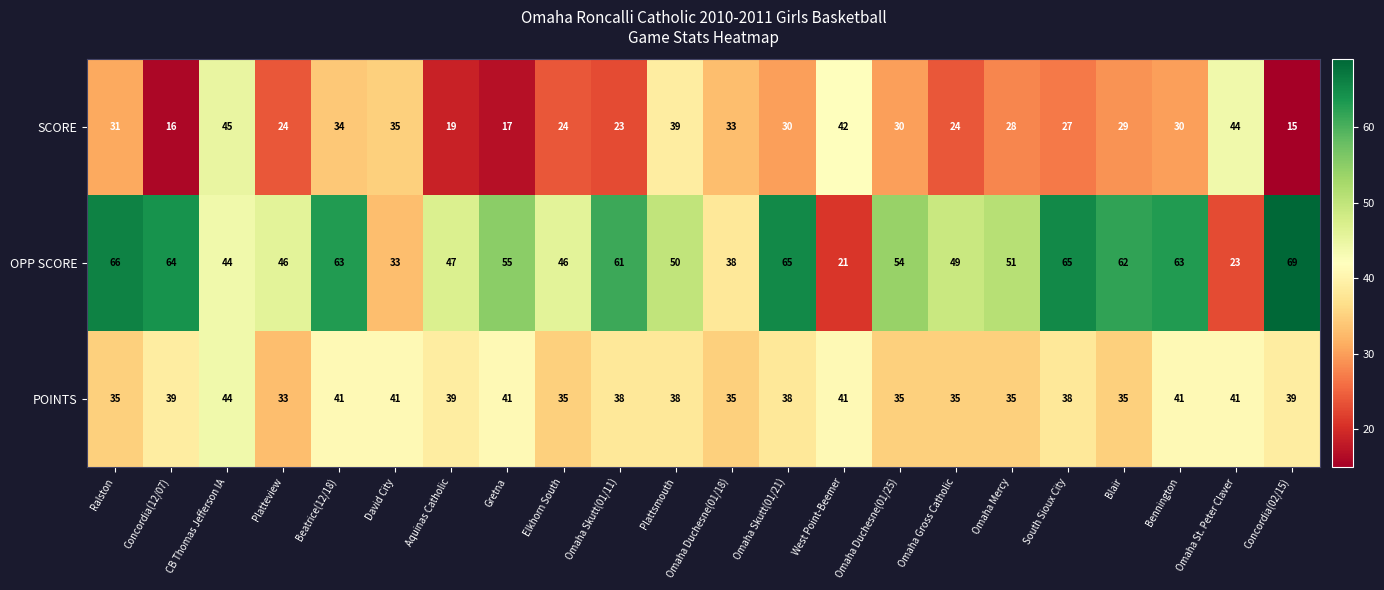

Between Omaha Mercy and Concordia(02/15), which series saw the biggest shift?

OPP SCORE